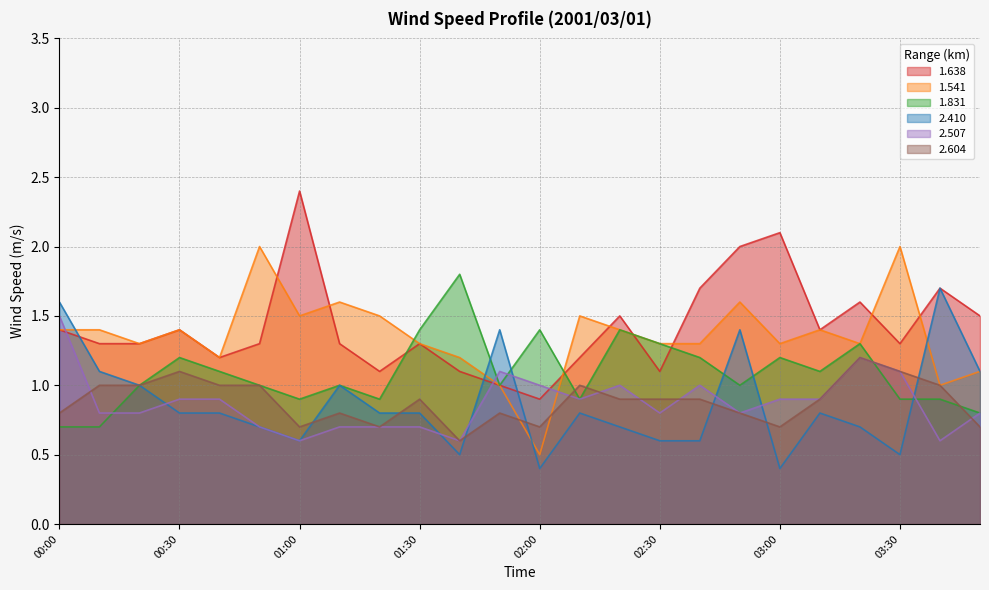

Between 00:10 and 03:30, which series saw the biggest shift?

1.541